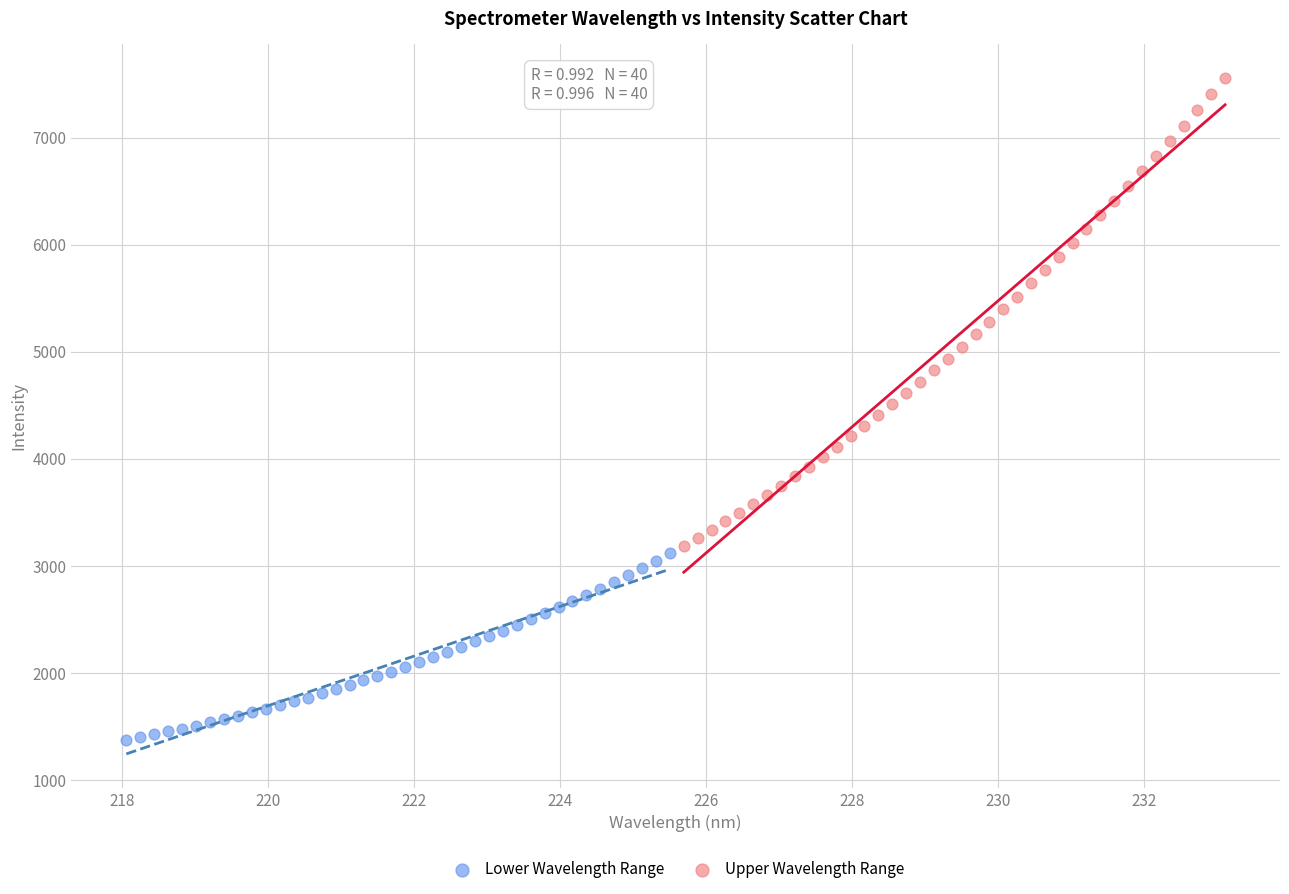

Which series contains the lowest Y value?

Lower Wavelength Range